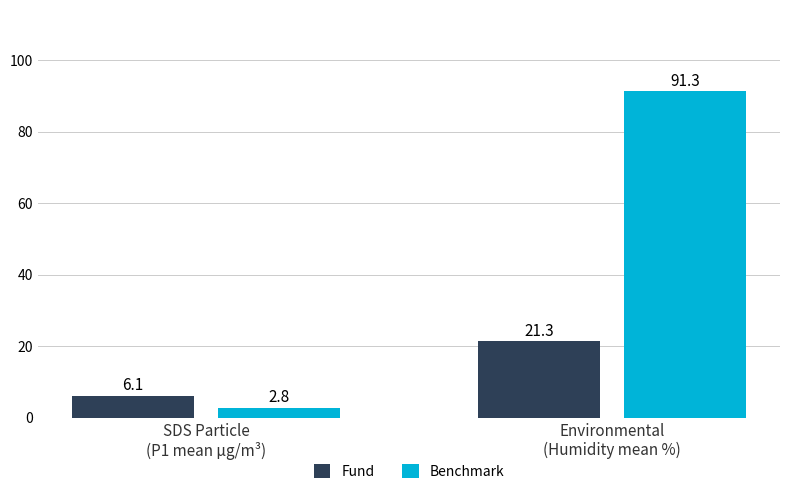

Is the value of Fund at Environmental
(Humidity mean %) greater than the value of Benchmark at Environmental
(Humidity mean %)?

No